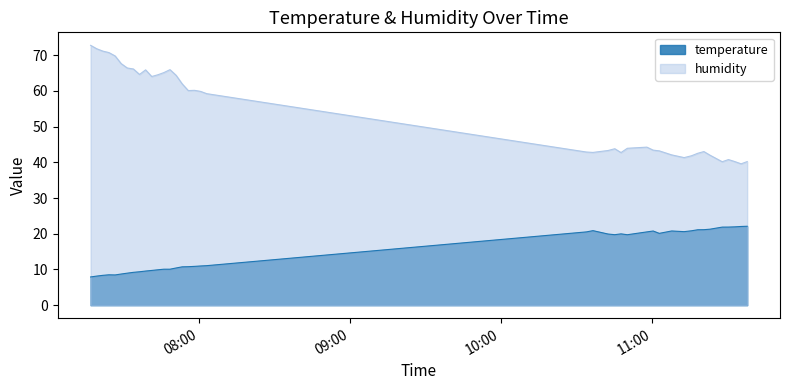

Does the chart display data point markers on the line(s)?

No